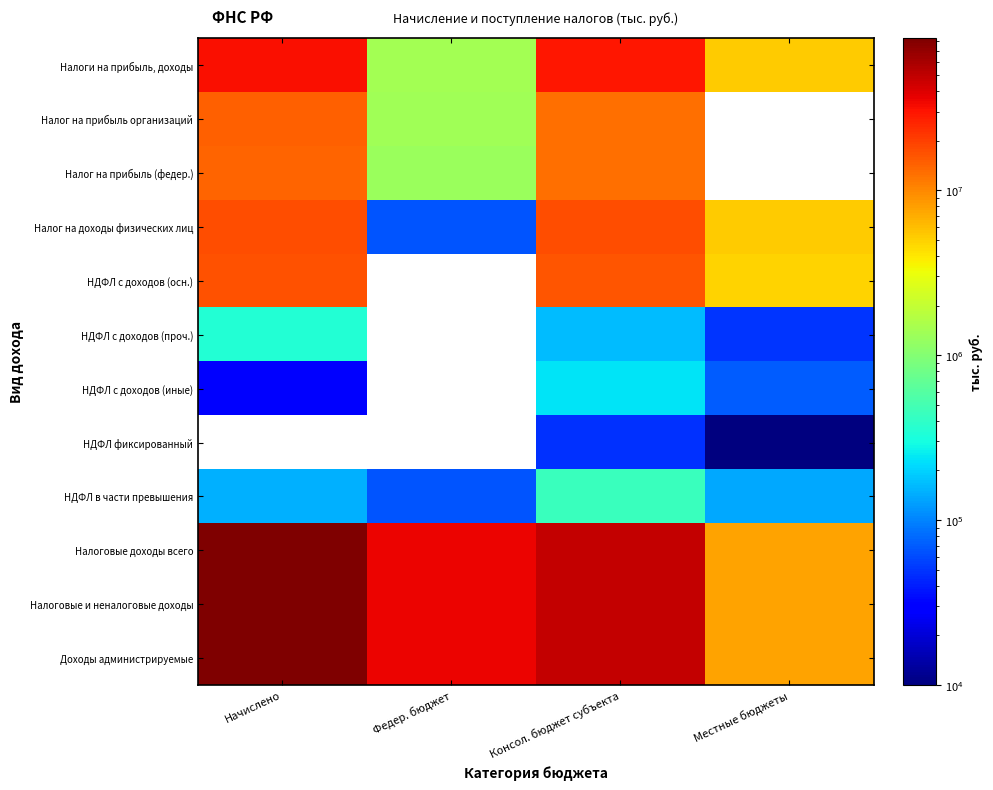

What is the minimum value for Налог на прибыль организаций?

1355228.0